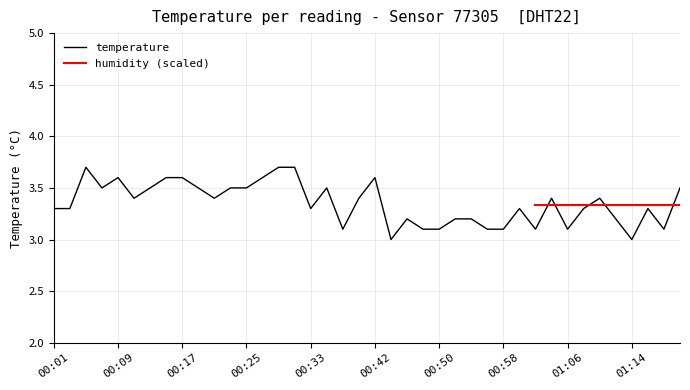

Does the chart have visible grid lines?

Yes